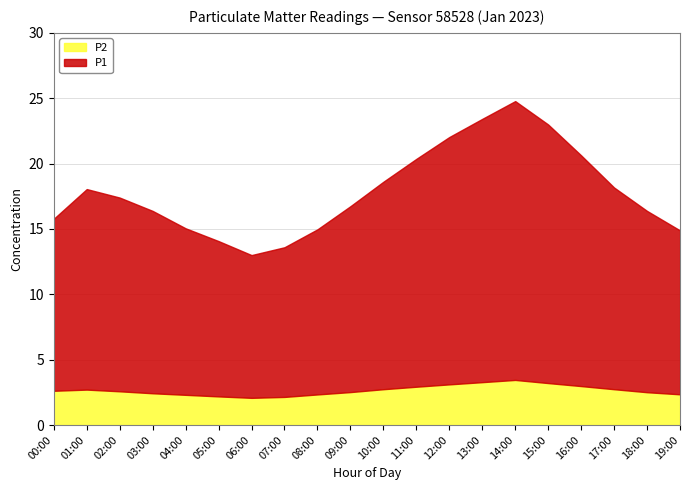

Where does the P1 series first go above 14?

01:00